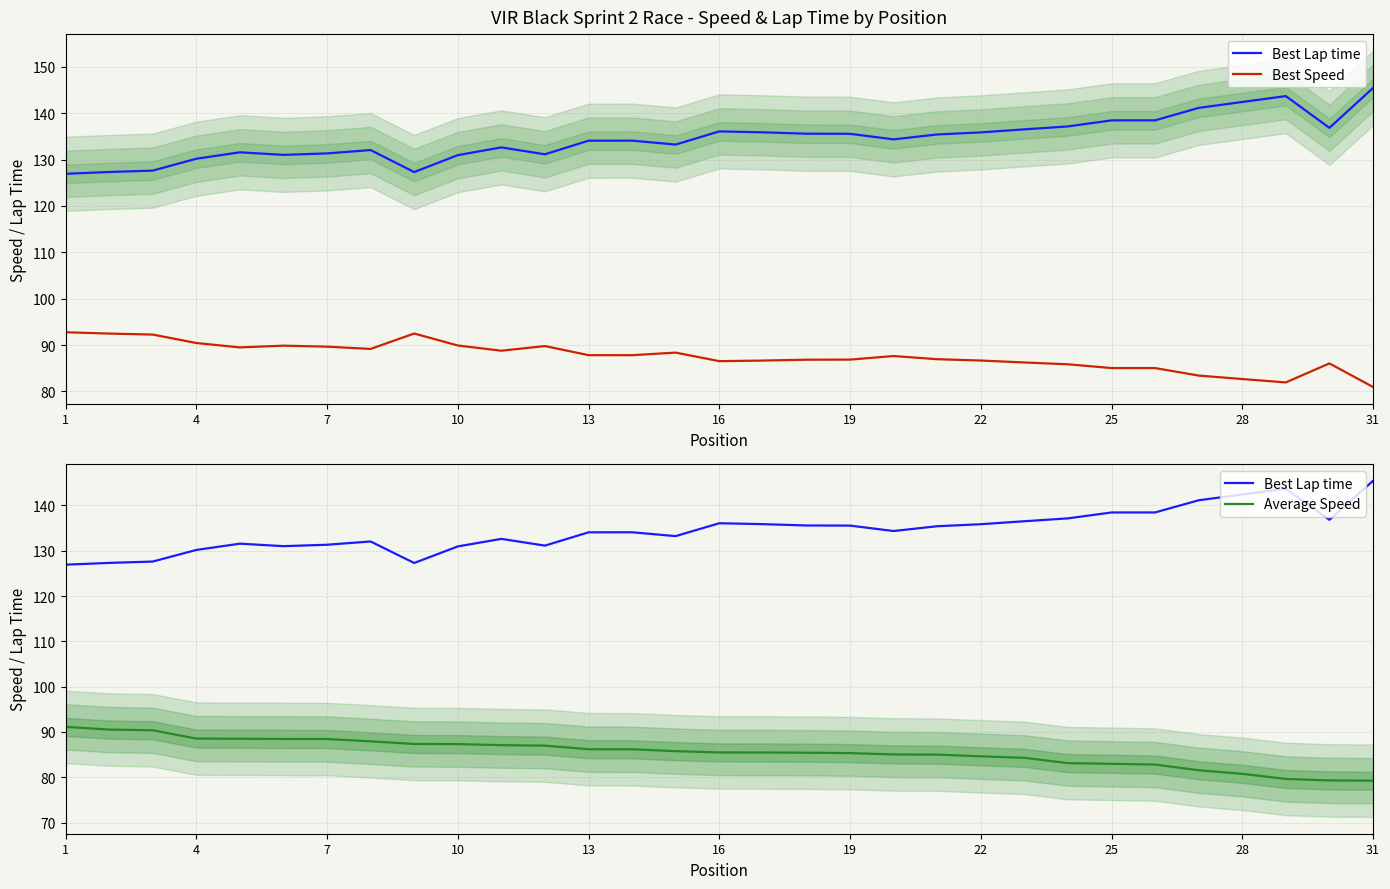

How many data points in Best Lap time are above 134?

18